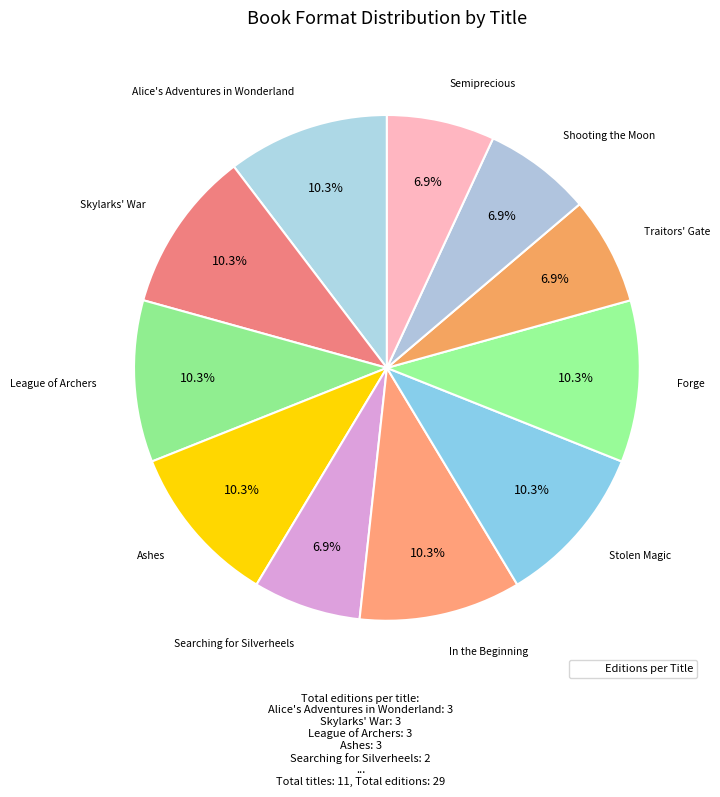

How many slices are in this pie chart?

11